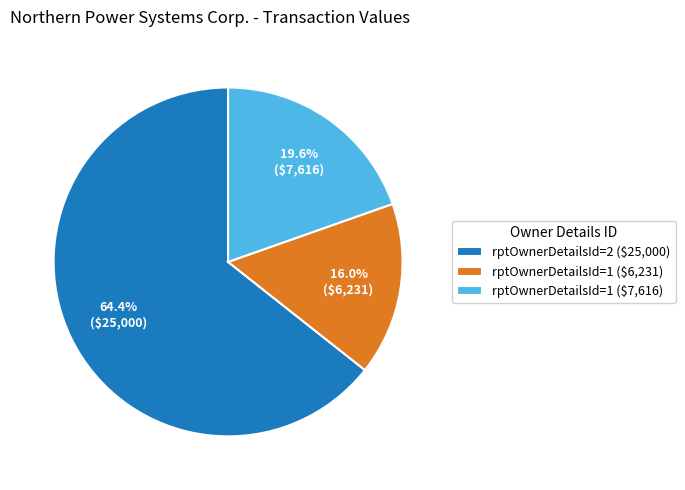

Which slice is the largest?

rptOwnerDetailsId=2 ($25,000)